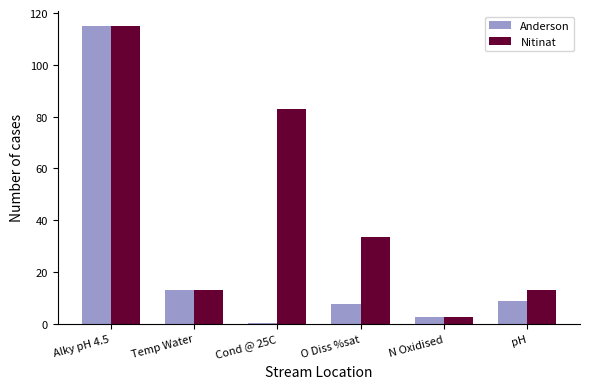

Where is Anderson nearest to the value 57?

Temp Water